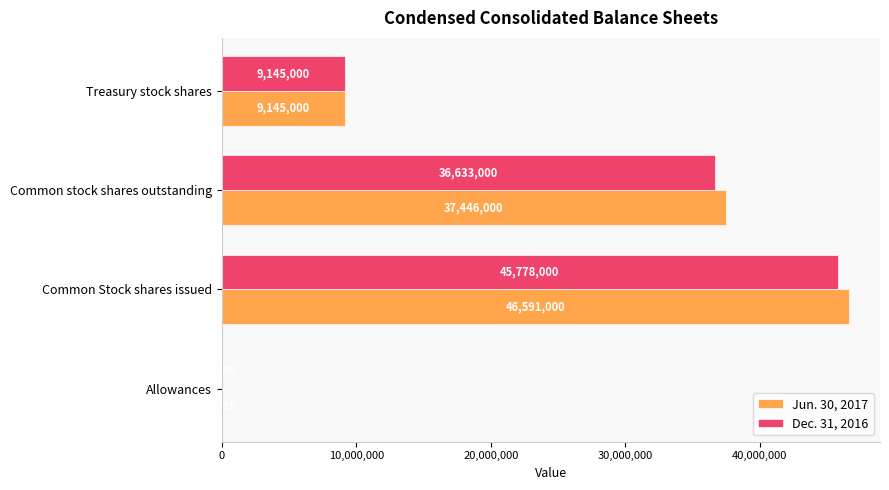

Which series changed the most between Common stock shares outstanding and Treasury stock shares?

Jun. 30, 2017